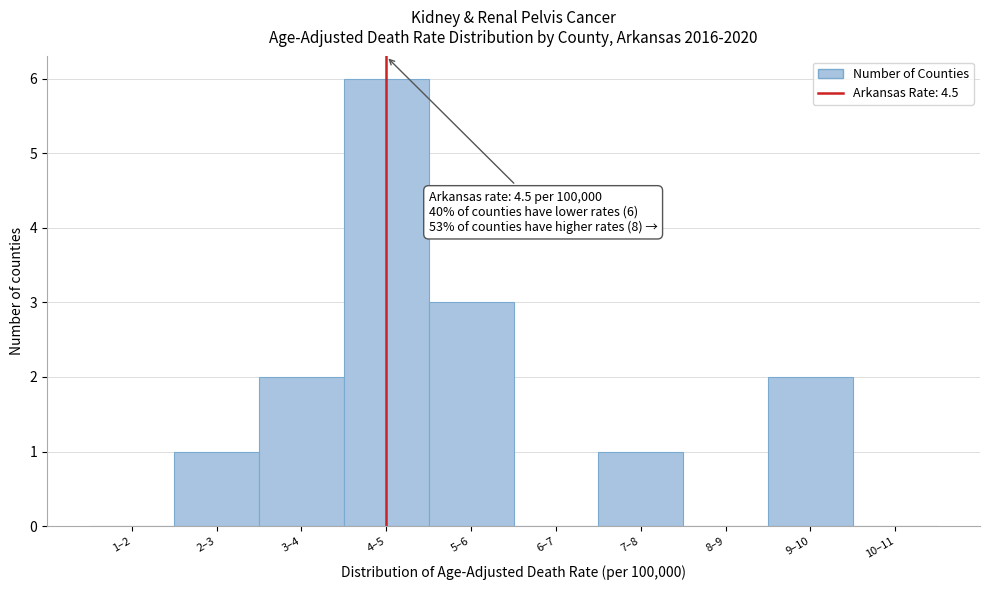

Reading right to left, what are all the values shown in this chart?

10–11=0	9–10=2	8–9=0	7–8=1	6–7=0	5–6=3	4–5=6	3–4=2	2–3=1	1–2=0